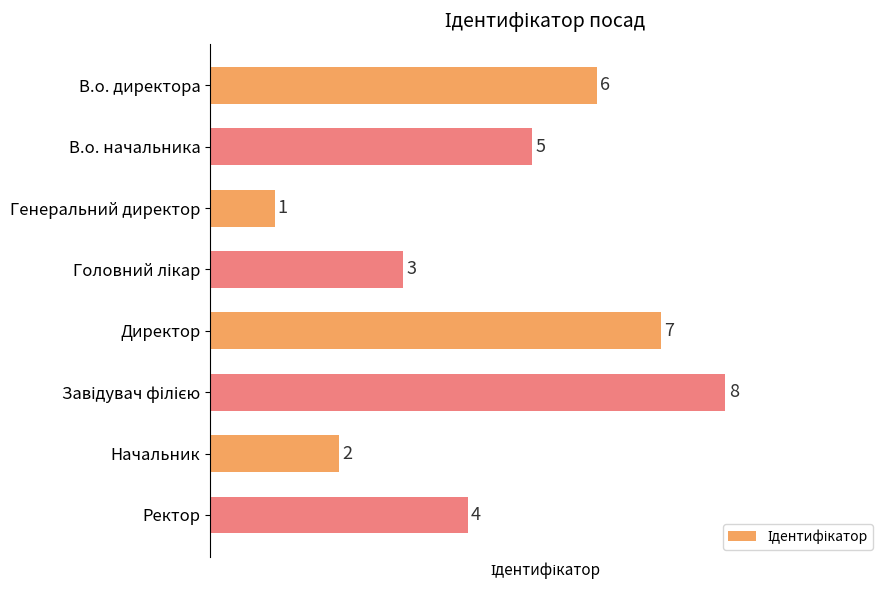

Which has a higher value, Начальник or Ректор?

Ректор